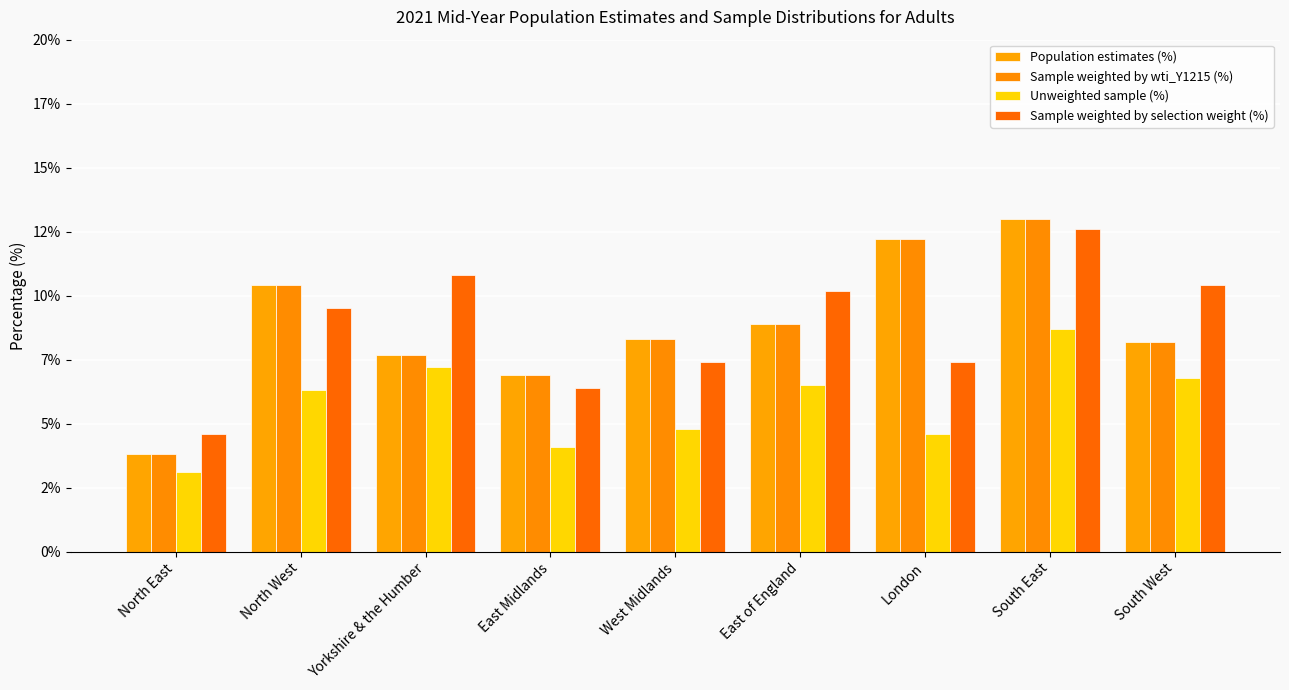

Is the value of Population estimates (%) at Yorkshire & the Humber greater than the value of Sample weighted by selection weight (%) at East Midlands?

Yes